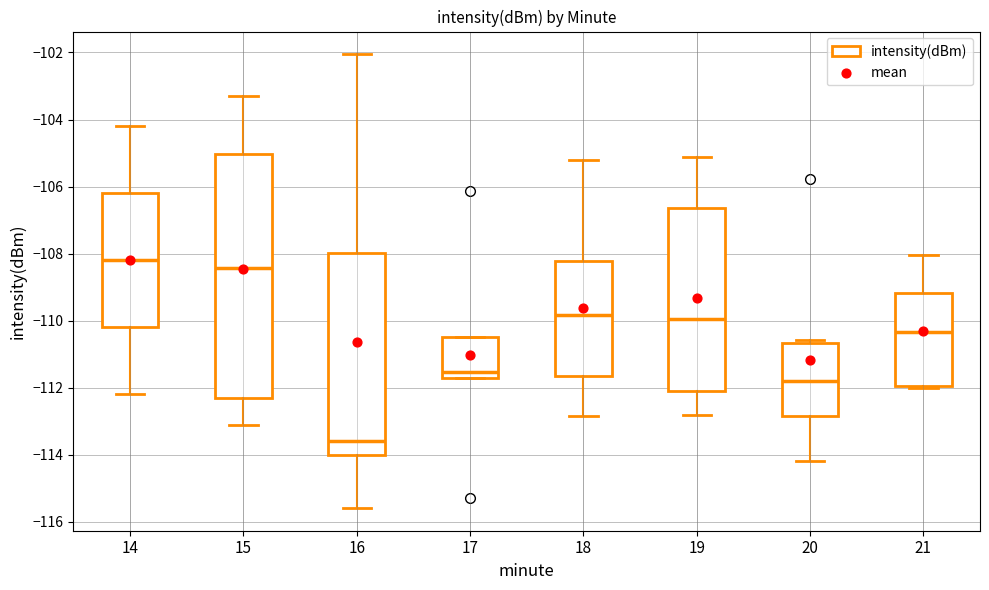

Comparing the boxes themselves (not the whiskers), which one is the tallest?

15